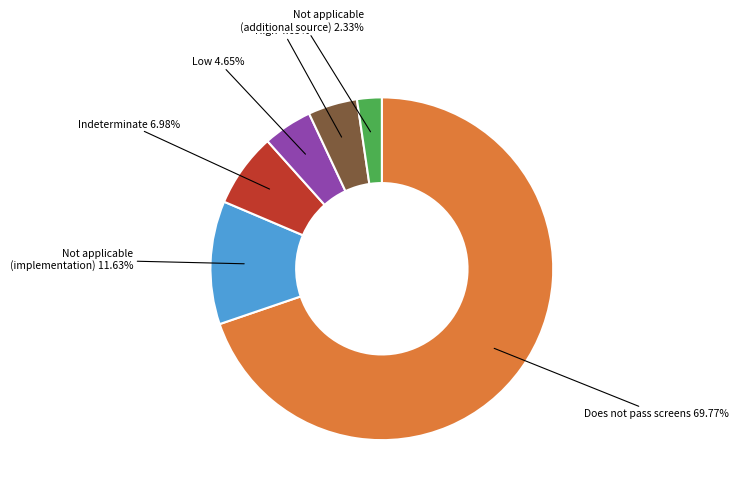

To the nearest percent, what percentage of the pie is Not applicable (NA) - additional source?

2%